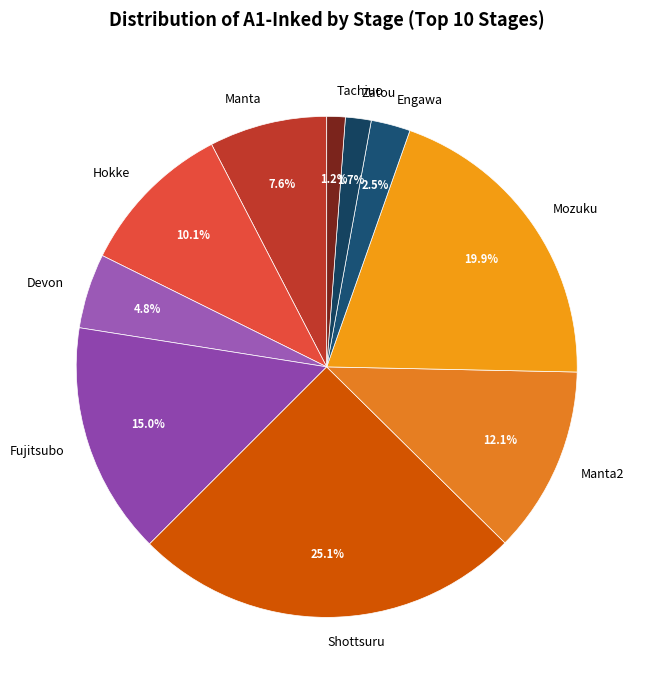

Count the number of slices in the pie.

10